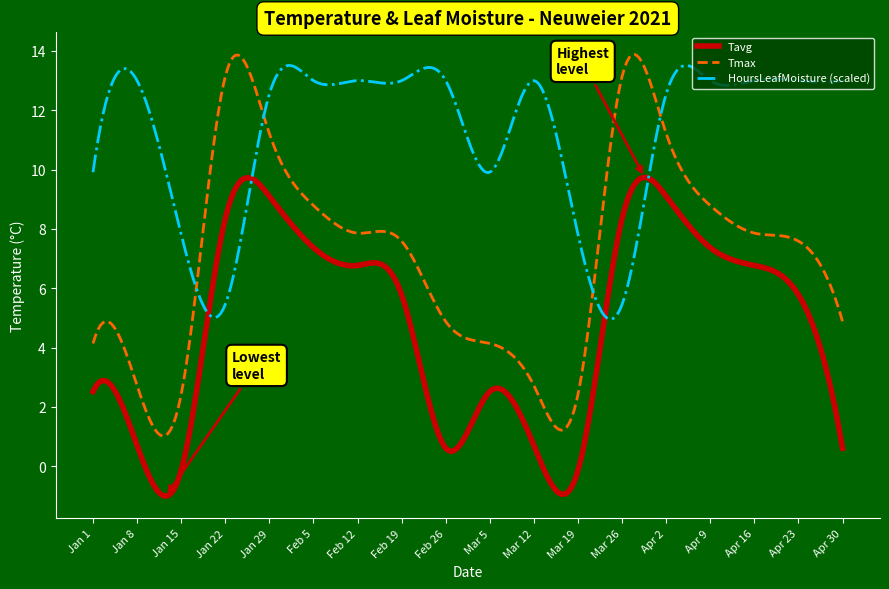

Which series has the largest total across all categories?

HoursLeafMoisture (scaled)